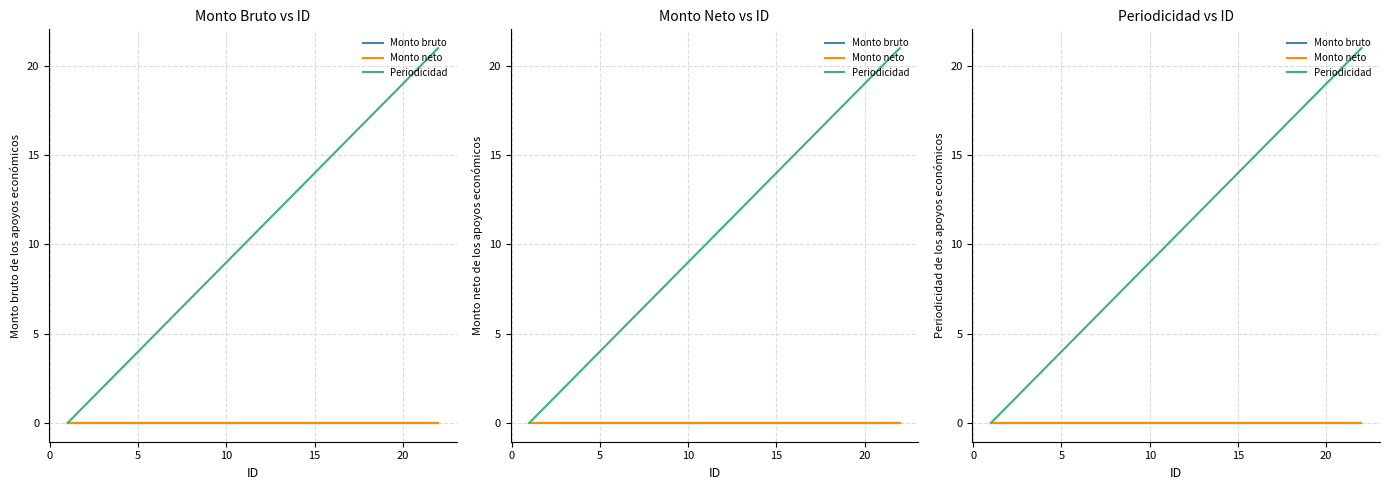

Does the chart have visible grid lines?

Yes